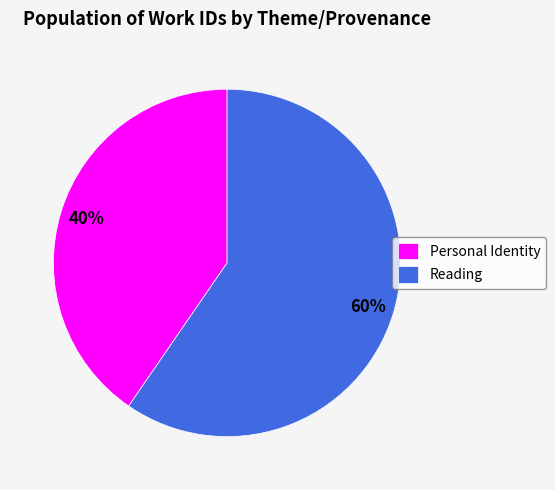

To the nearest percent, what portion does Reading represent?

60%